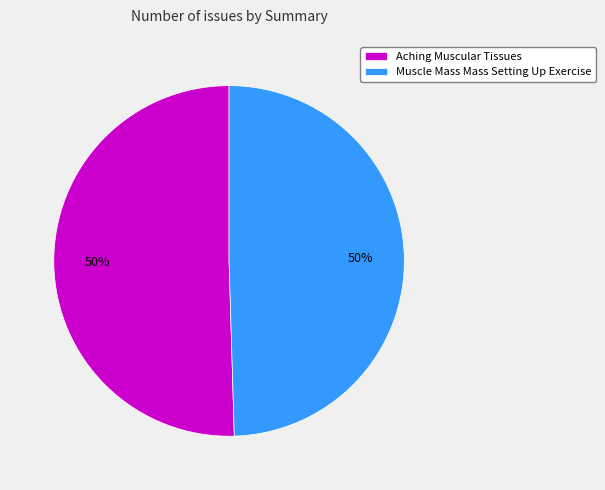

To the nearest percent, what is the average slice percentage?

50%